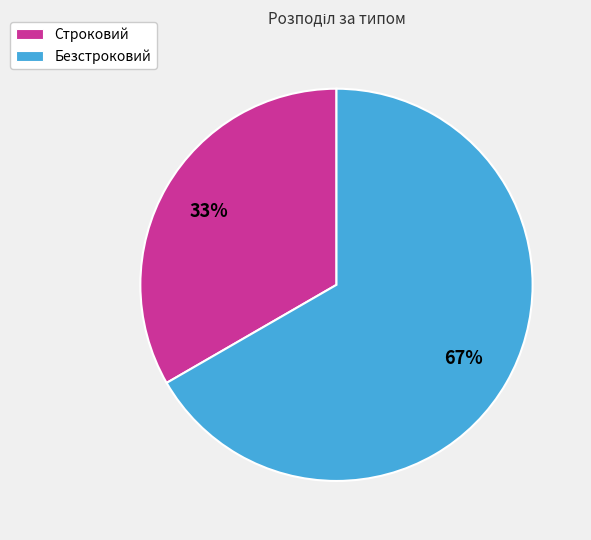

What is the majority slice?

Безстроковий